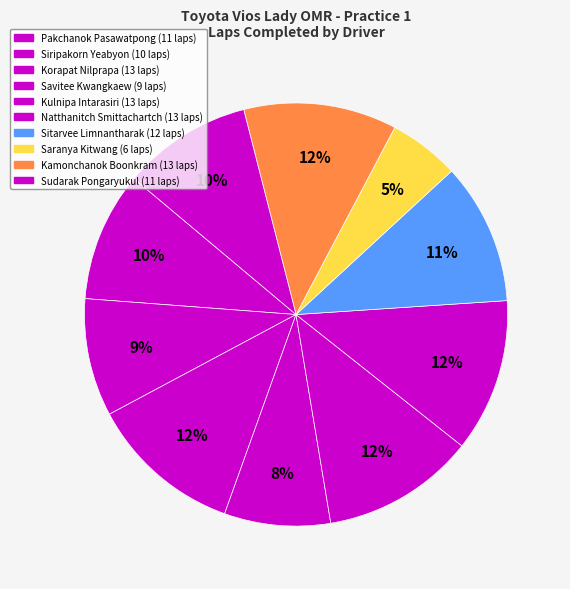

Which slice is the smallest?

Saranya Kitwang